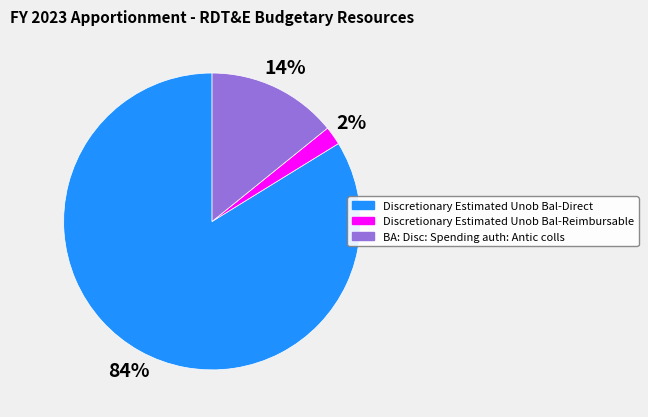

To the nearest percent, what is the average slice percentage?

33%